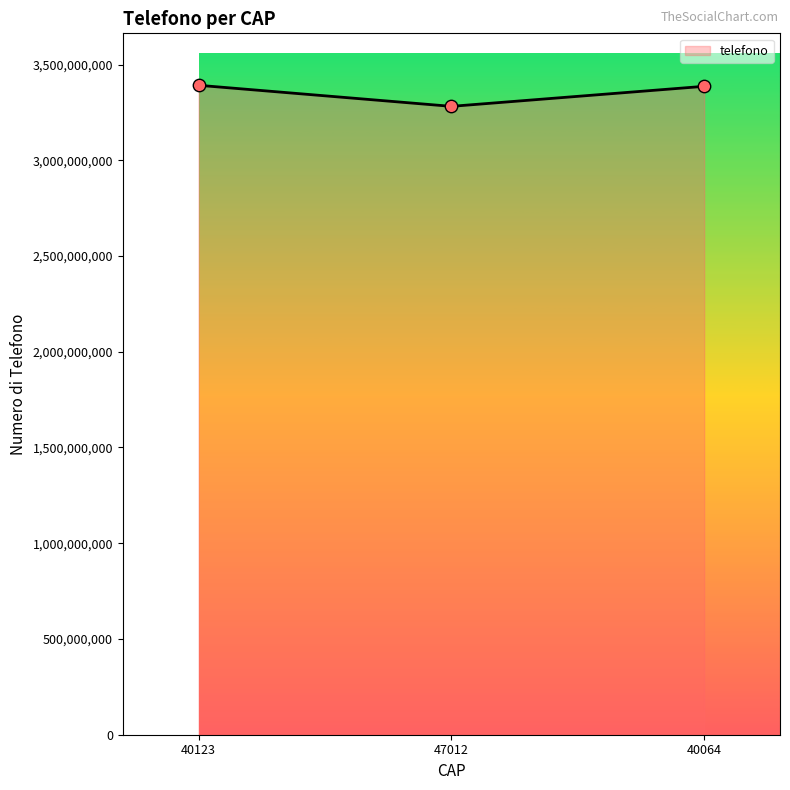

Approximately how many times larger is the value at 40123 compared to 47012?

1.0